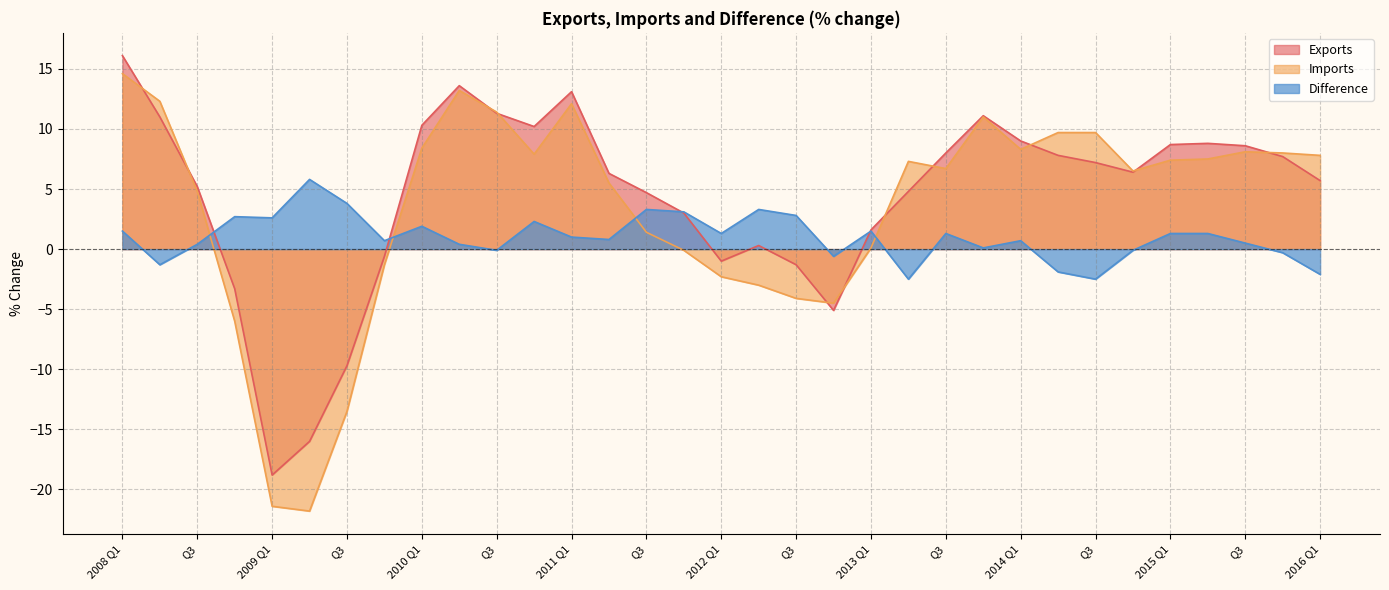

Rank the categories by Exports value from lowest to highest.

2009 Q1, Q2, Q3, Q4, Q4, Q3, 2012 Q1, Q4, Q2, 2013 Q1, Q4, Q3, Q2, Q3, 2016 Q1, Q2, Q4, Q3, Q4, Q2, Q3, Q3, 2015 Q1, Q2, 2014 Q1, Q4, 2010 Q1, Q2, Q4, Q3, 2011 Q1, Q2, 2008 Q1